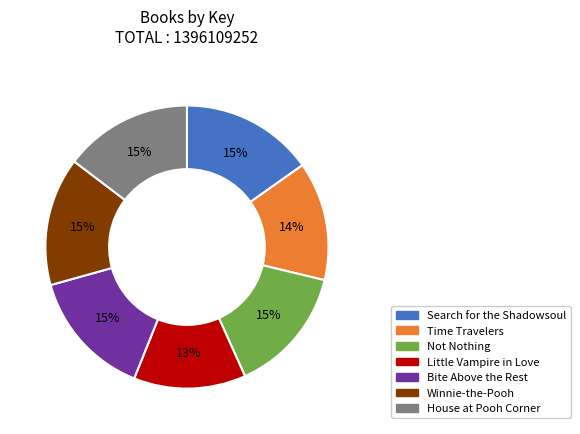

True or false: Bite Above the Rest accounts for 25% of the total.

False